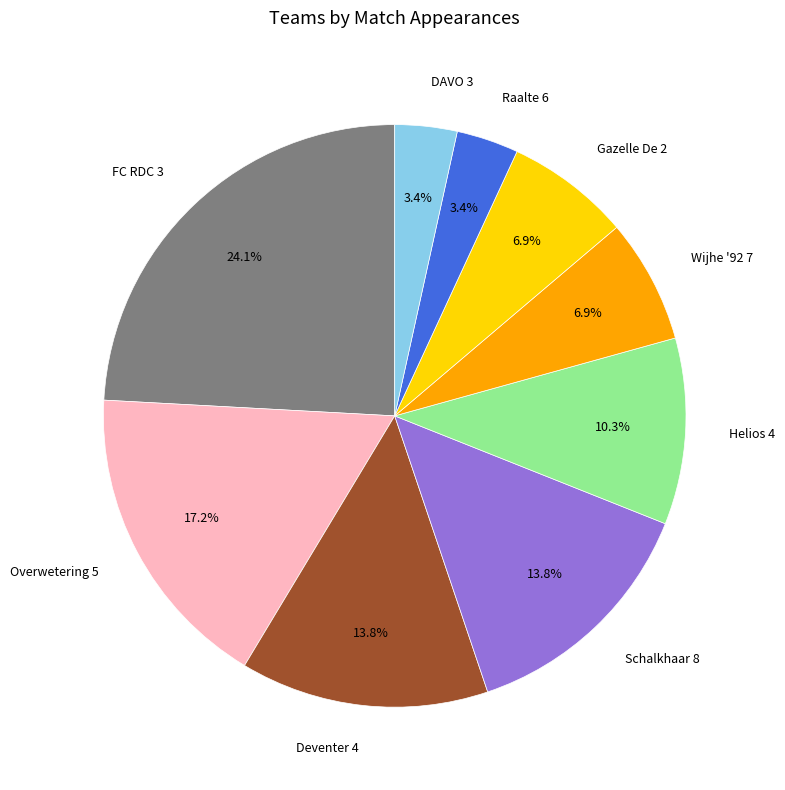

Is it true that Schalkhaar 8 is 14% of the pie?

True